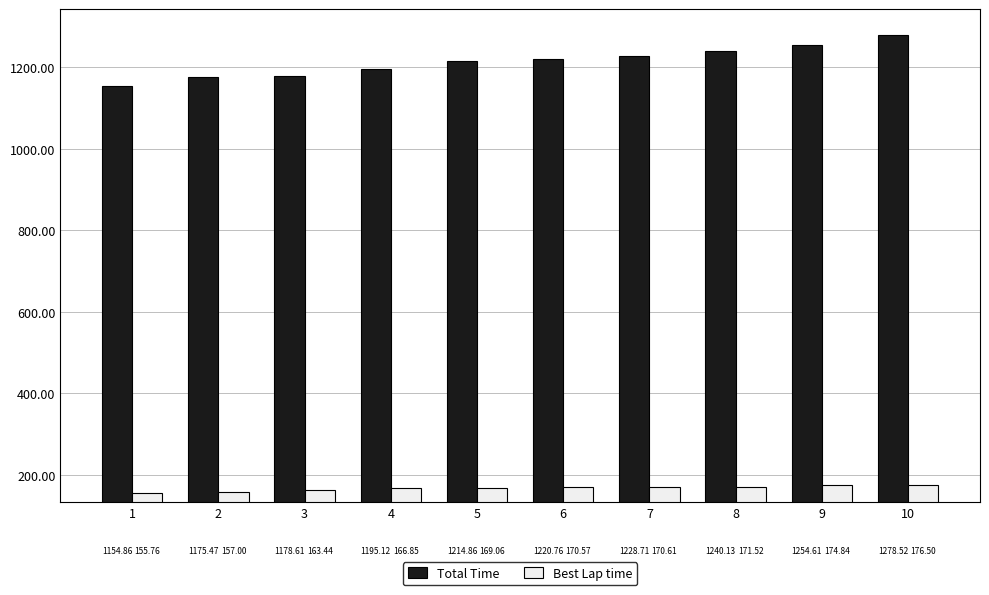

What is the difference between the Best Lap time values at 6 and 4?

3.7